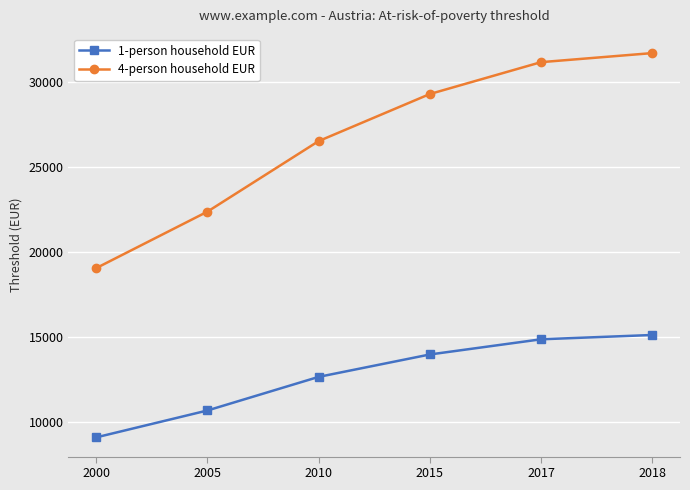

What is the value of the 4-person household EUR point at the 5th from the left?

31187